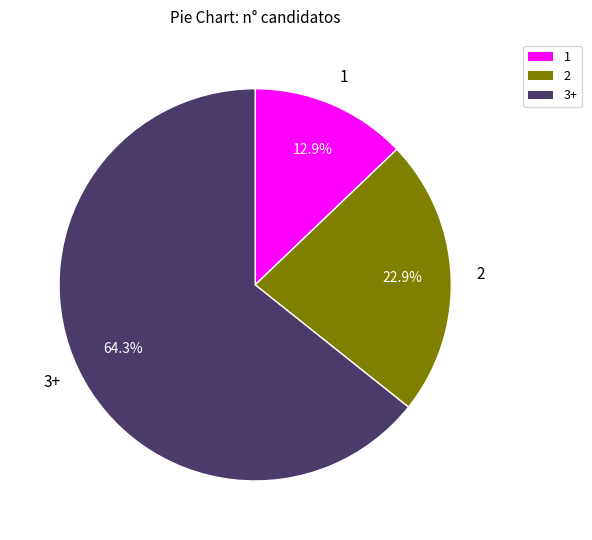

What percentage do 2 and 3+ together represent?

87.1%